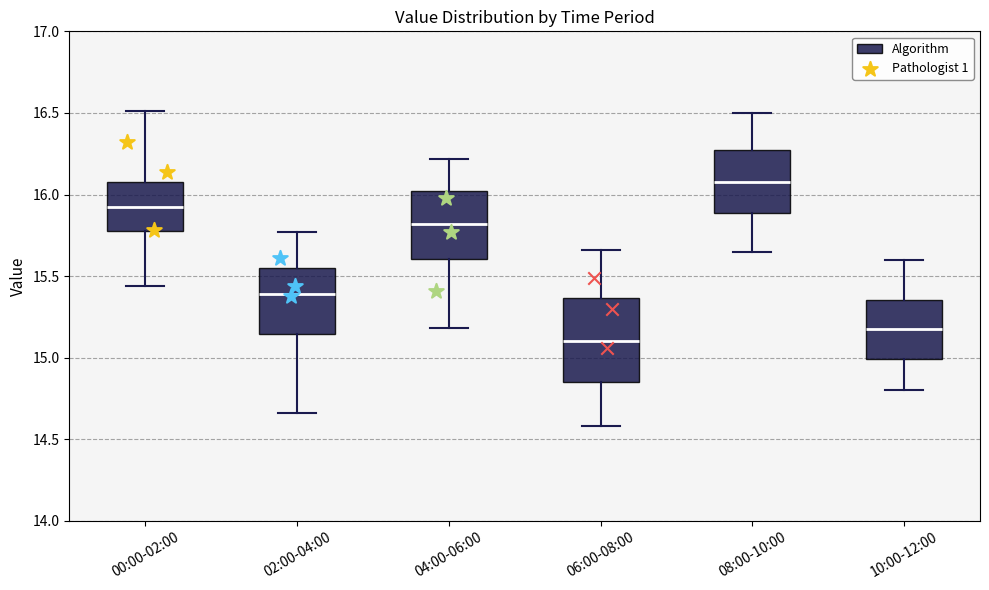

Where does the upper whisker of the box for 00:00-02:00 end on the y-axis? The values are not printed on the chart, so give them approximately, as read against the axis.

16.50